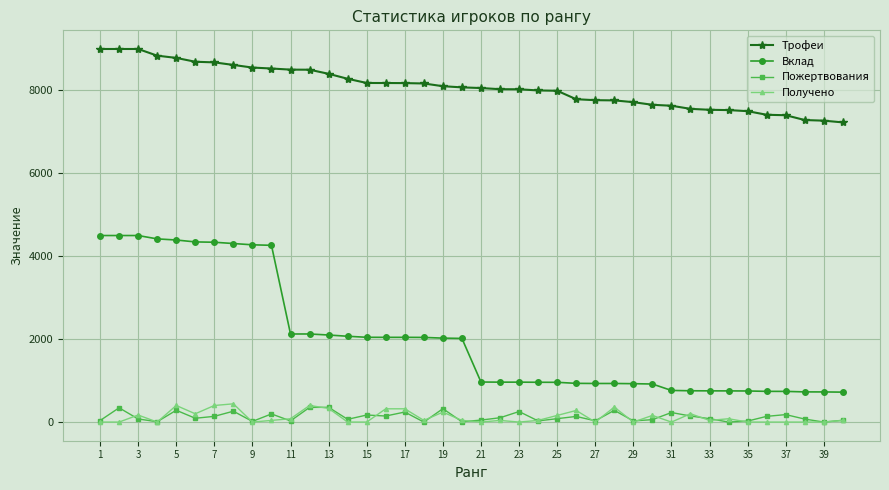

At how many categories does at least one series exceed 6057?

40